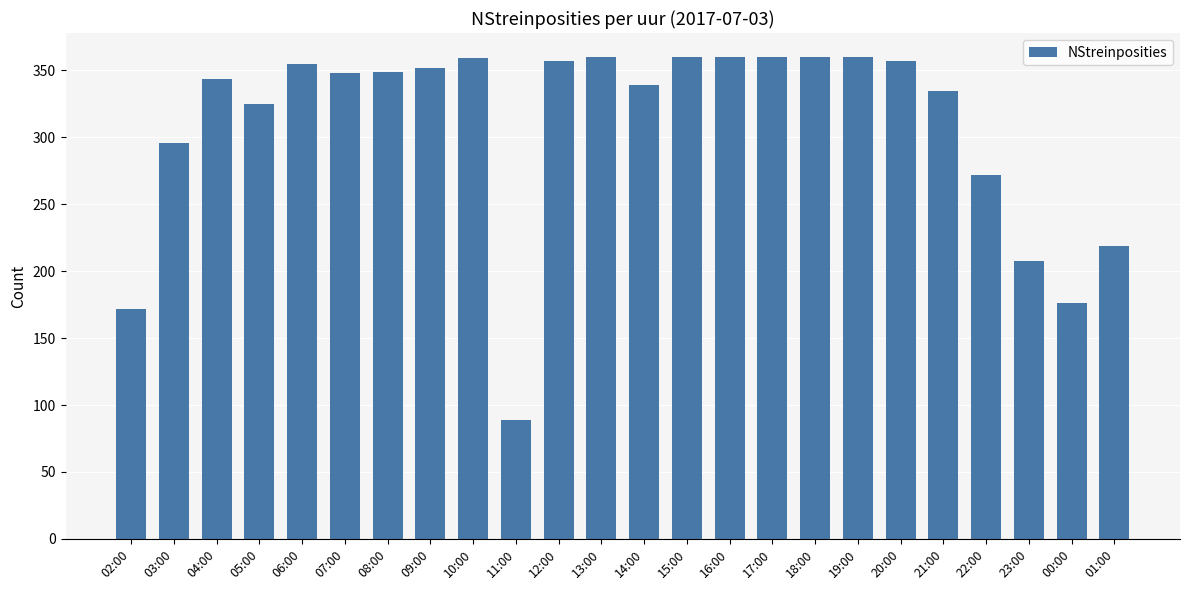

At which label is the value closest to 224?

01:00